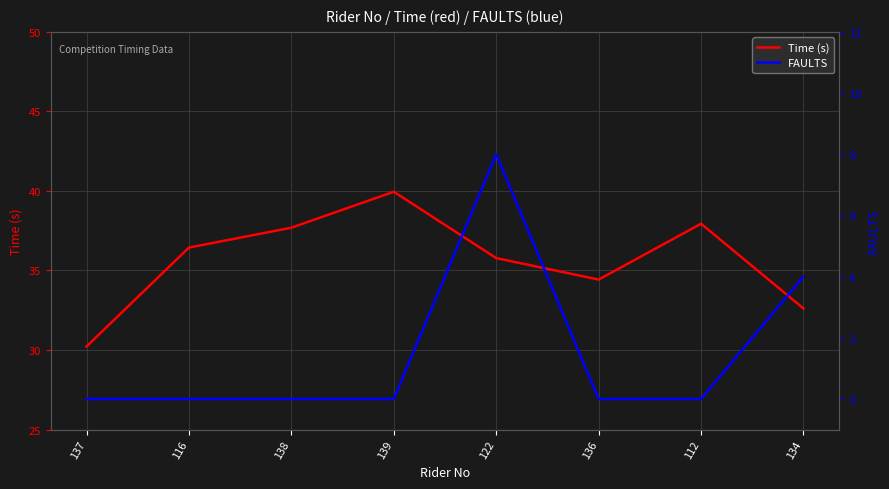

What is the difference between the maximum and second lowest values in the FAULTS series?

8.0